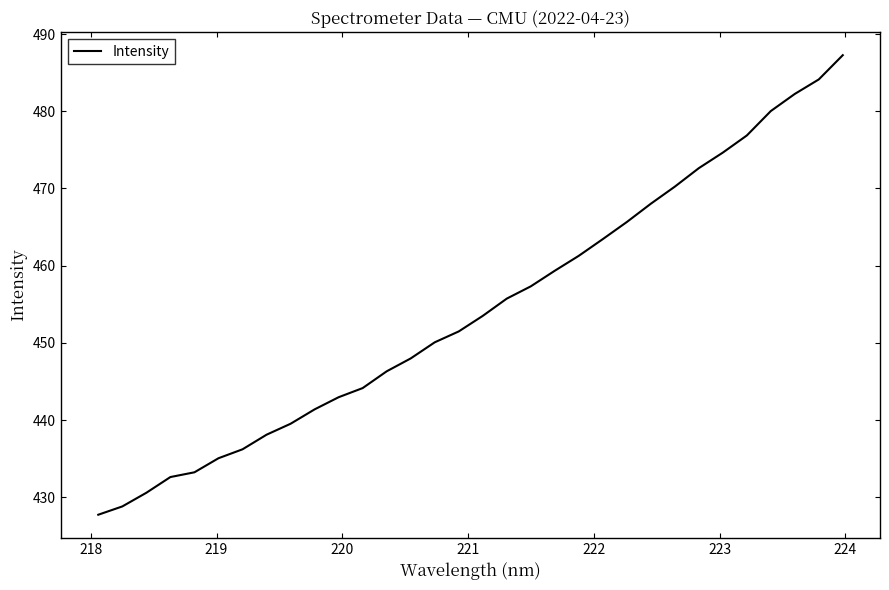

What is the minimum value shown in the chart?

427.7